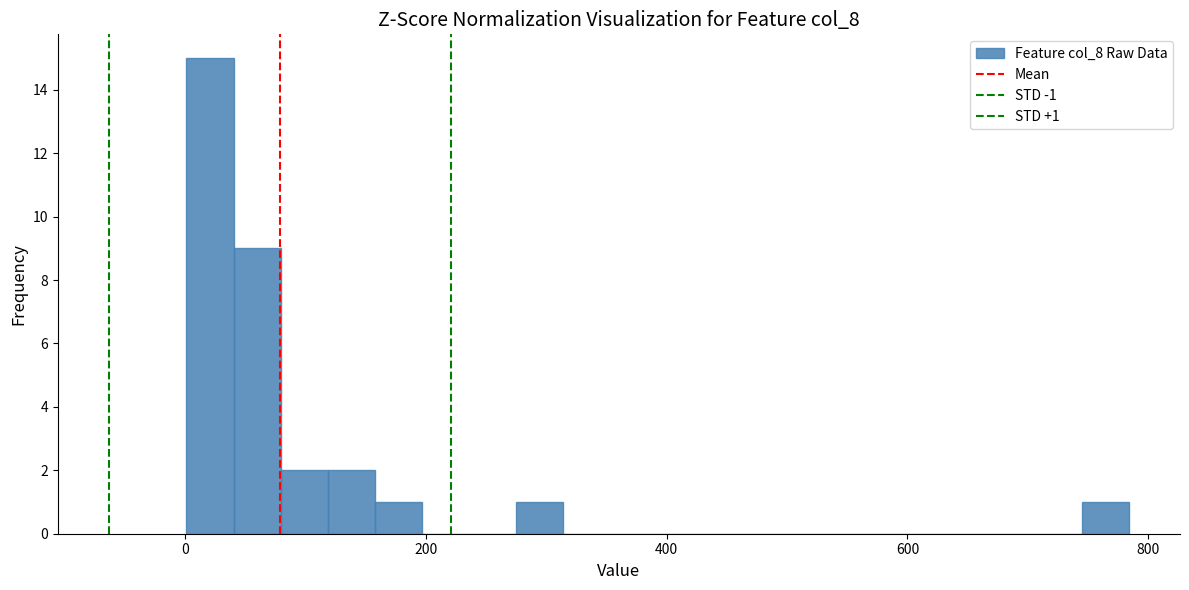

Around what value on the x-axis is the tallest bar? Give the approximate position of its centre, as read against the axis.

20